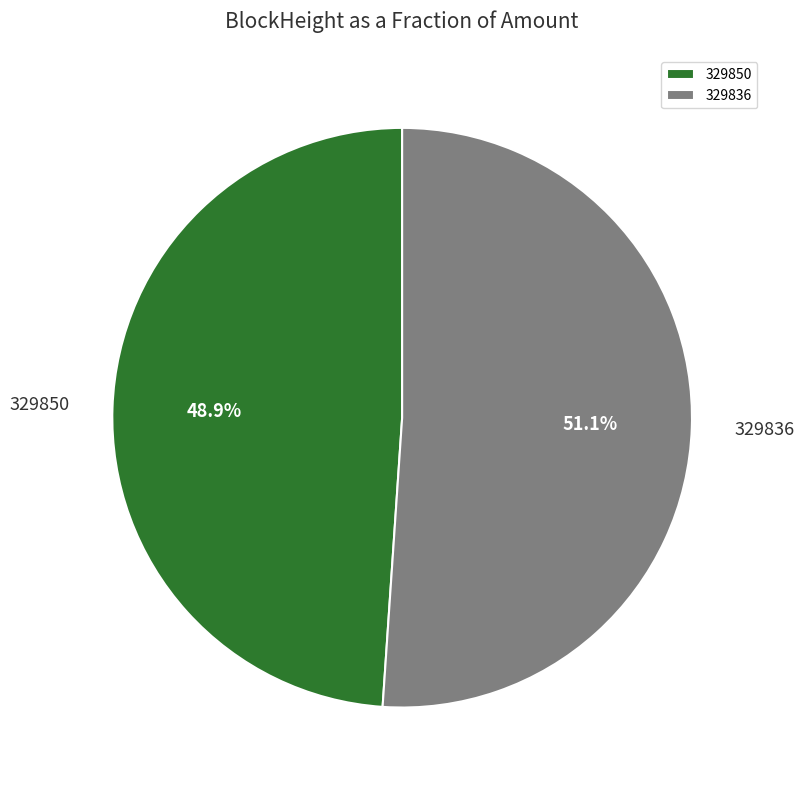

To the nearest percent, what is the difference between the largest and smallest slice percentages?

2%